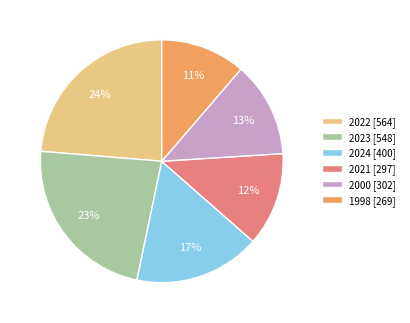

Count the number of slices in the pie.

6